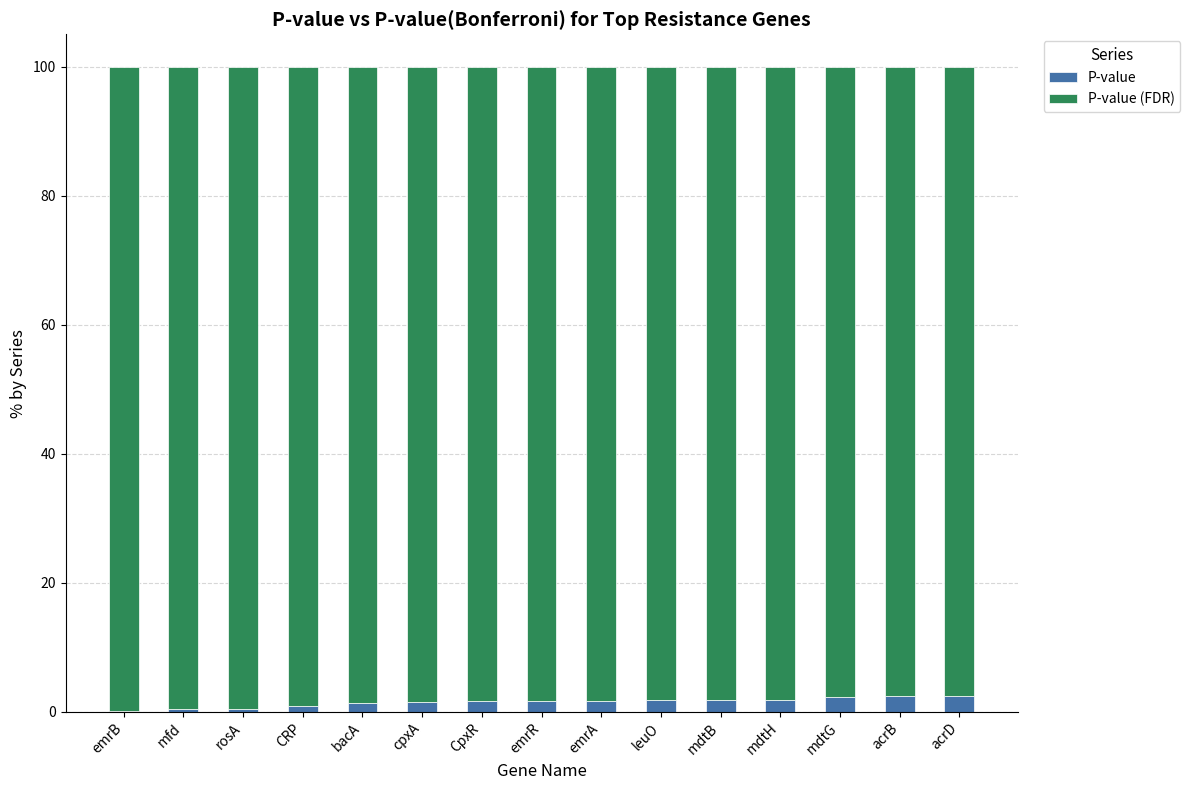

Is it true that P-value equals 2.3 at mdtG?

True